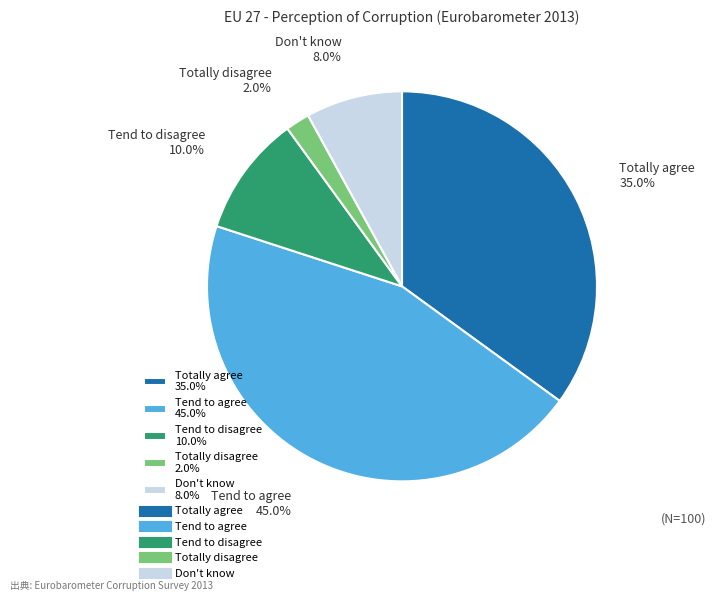

What is the smallest slice in the pie chart?

Totally disagree